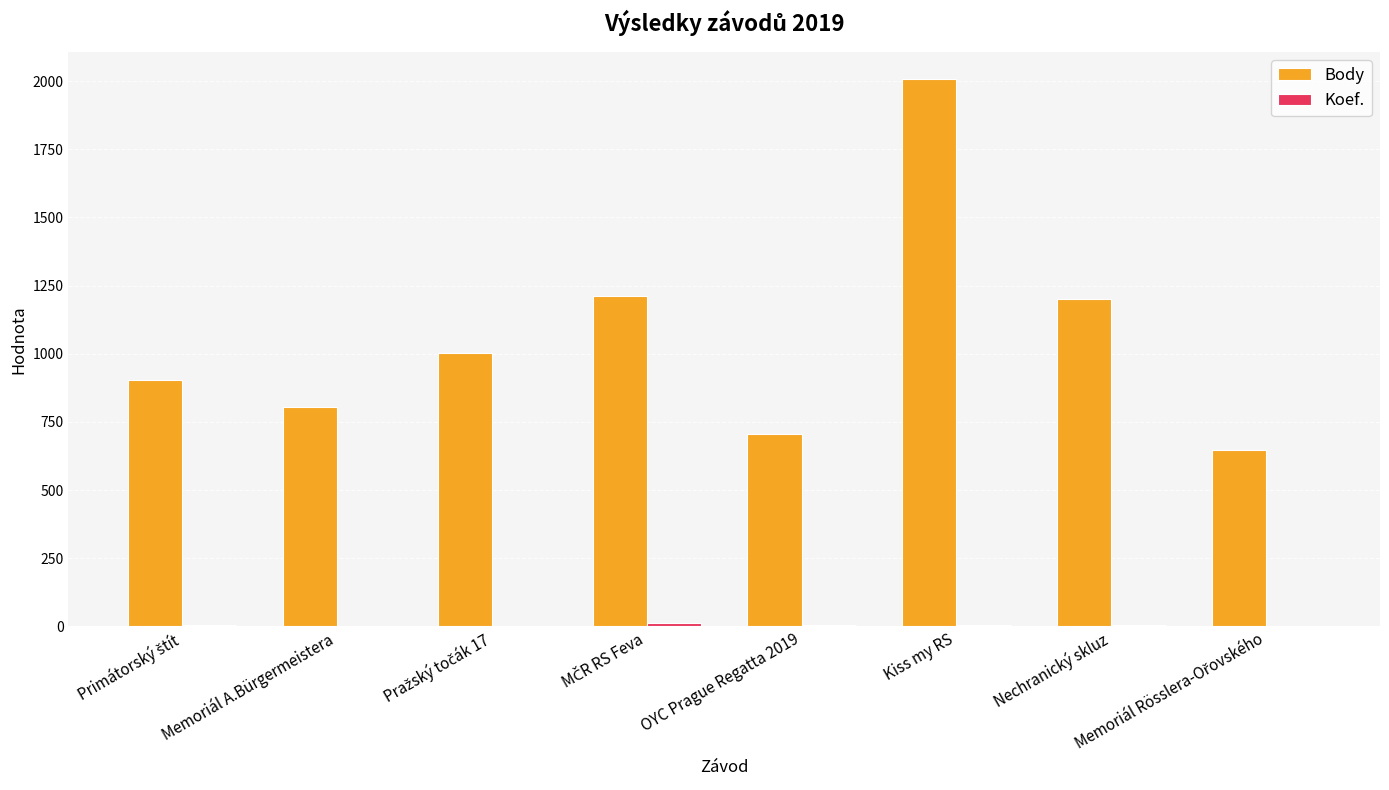

Between OYC Prague Regatta 2019 and Kiss my RS, which series saw the biggest shift?

Body